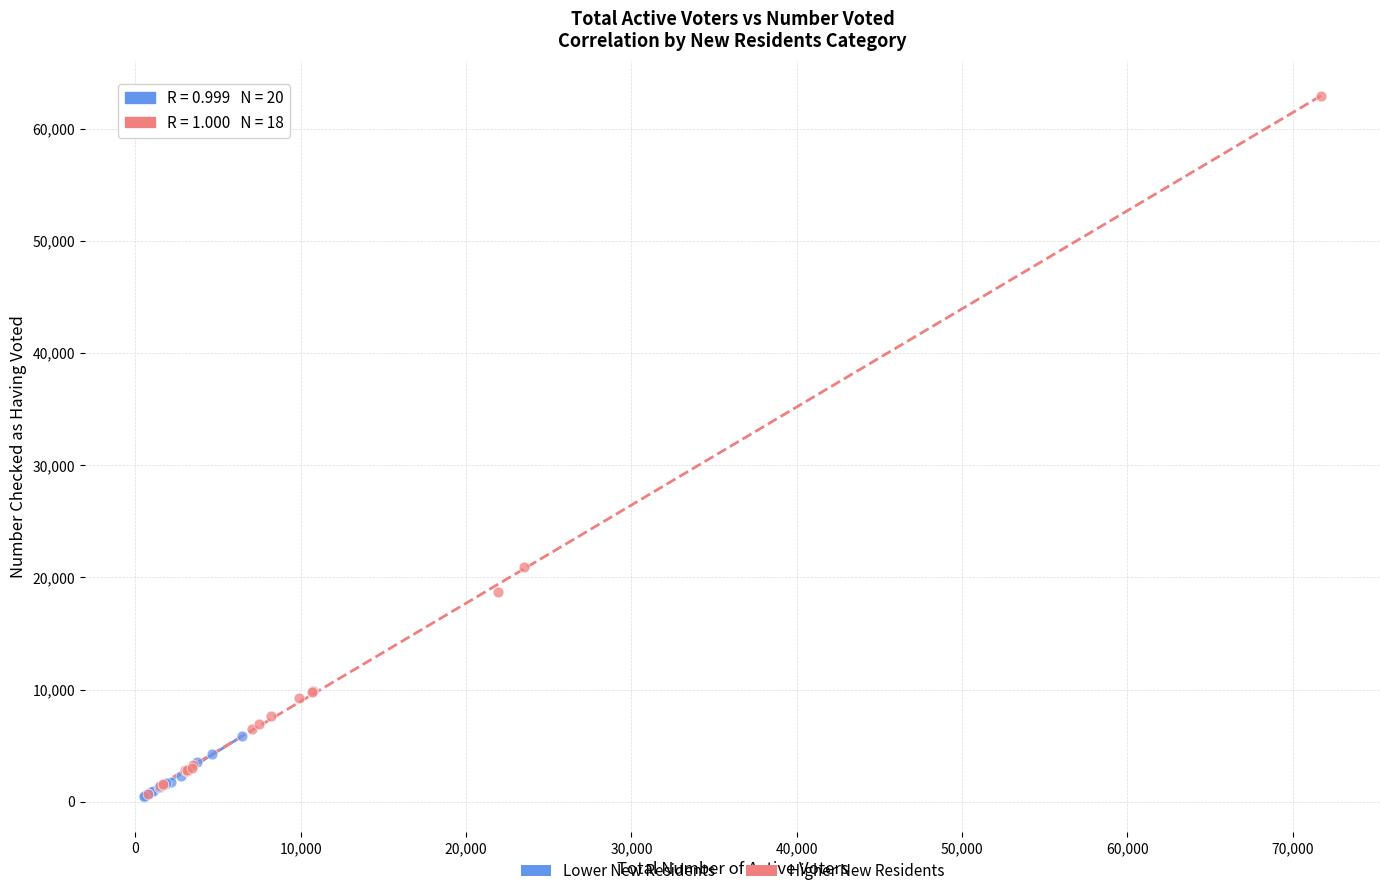

Which series has the largest Y range (max minus min)?

Higher New Residents